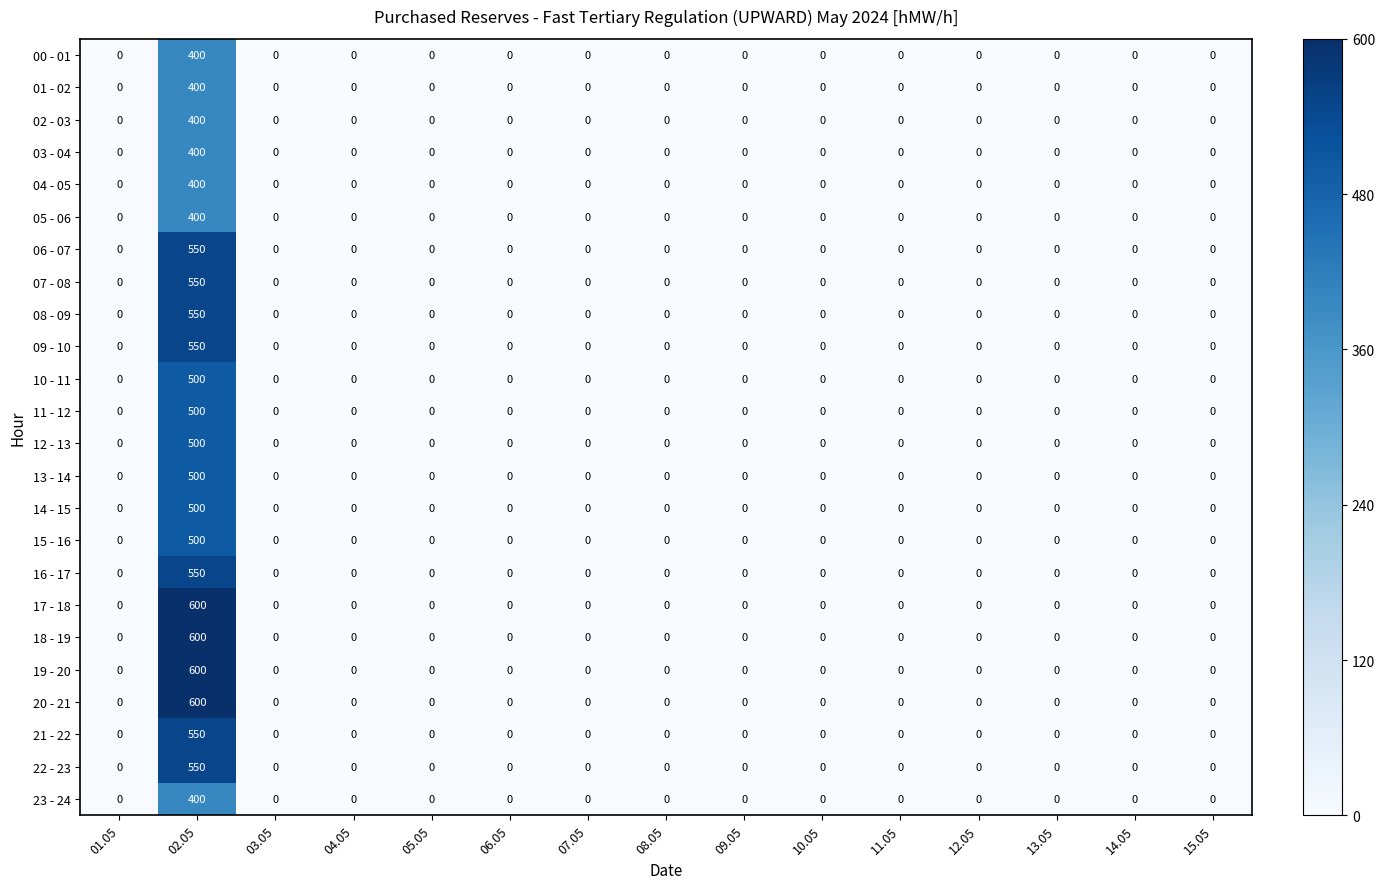

What is the average value of the 15 - 16 series?

33